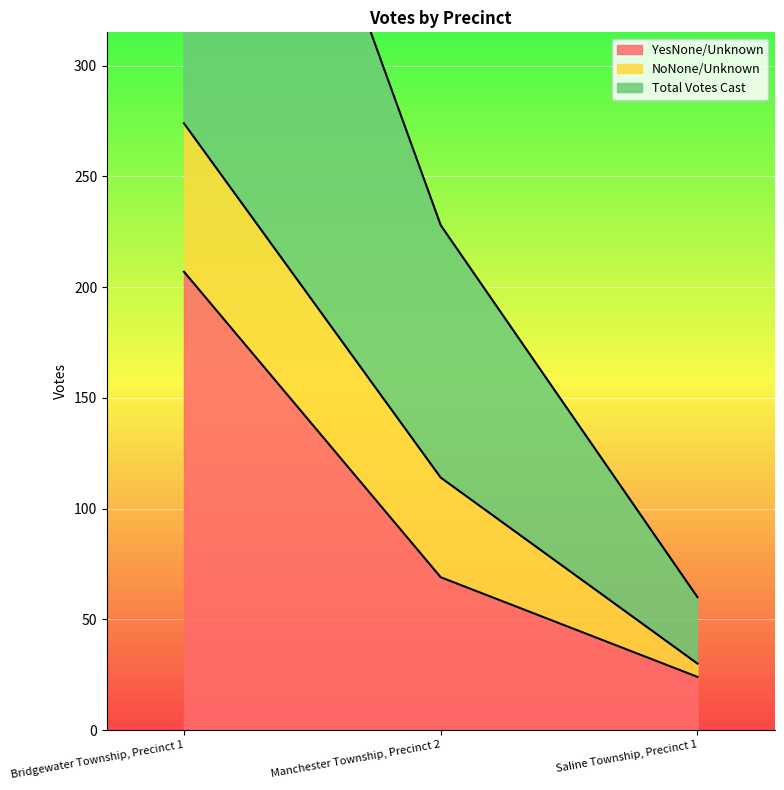

What is the maximum value for YesNone/Unknown?

207